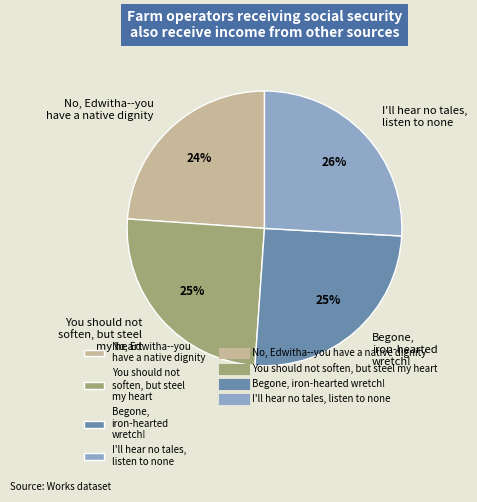

The No, Edwitha--you have a native dignity slice represents 24% of the pie. True or false?

True